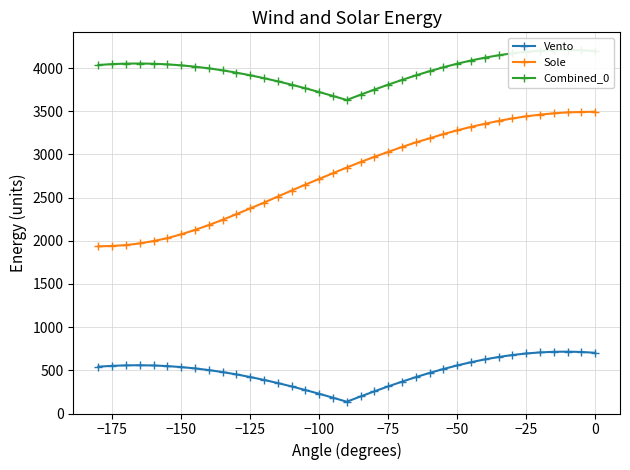

Rank the series by their average value, from highest to lowest.

Combined_0, Sole, Vento